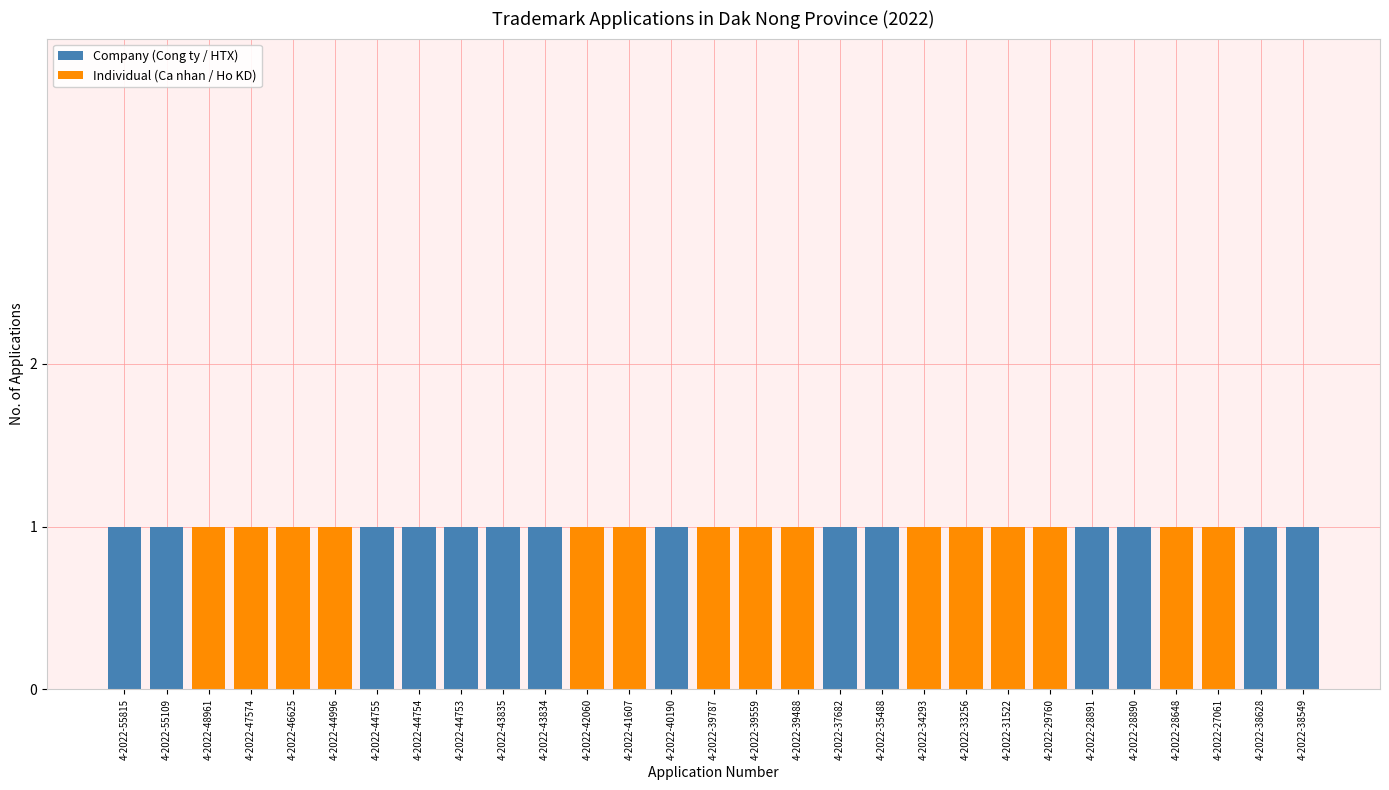

What is the sum of all Company (Cong ty / HTX) values?

14